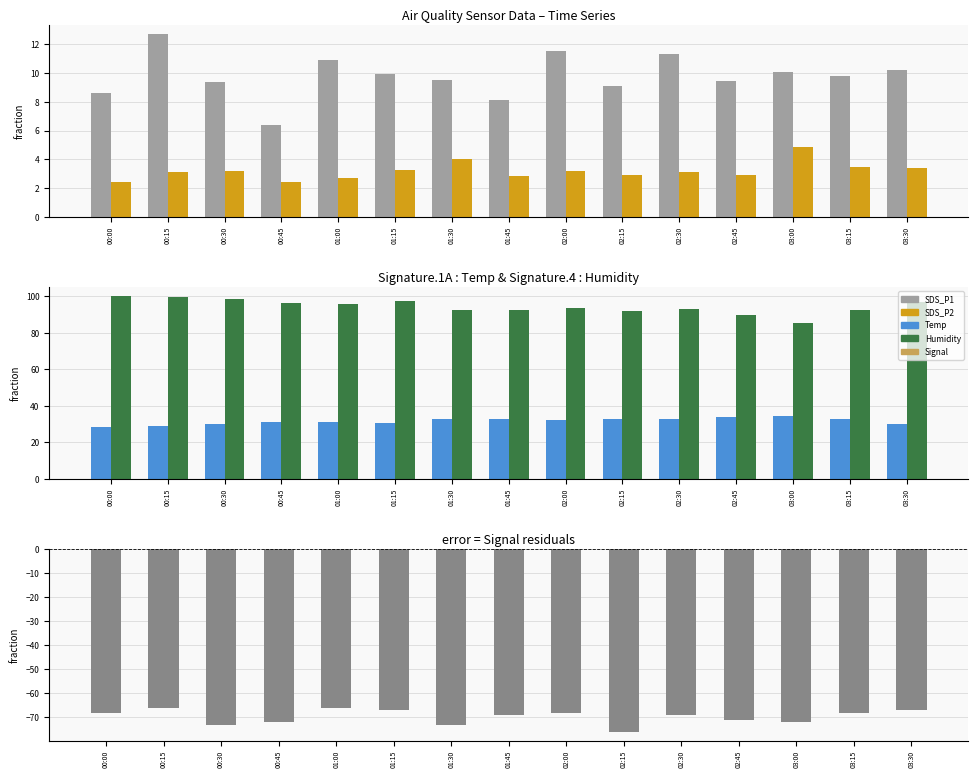

True or false: SDS_P1 has a value of 5.1 at 02:15.

False